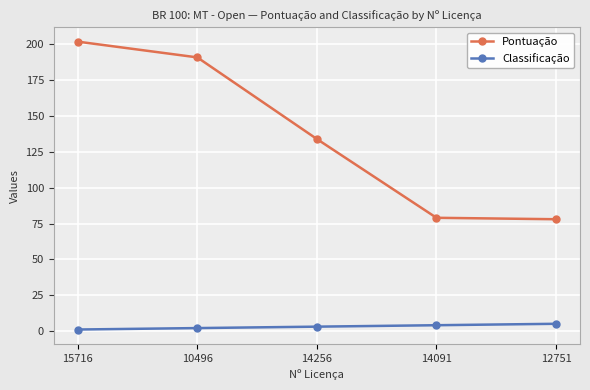

Which series has the widest spread of values?

Pontuação